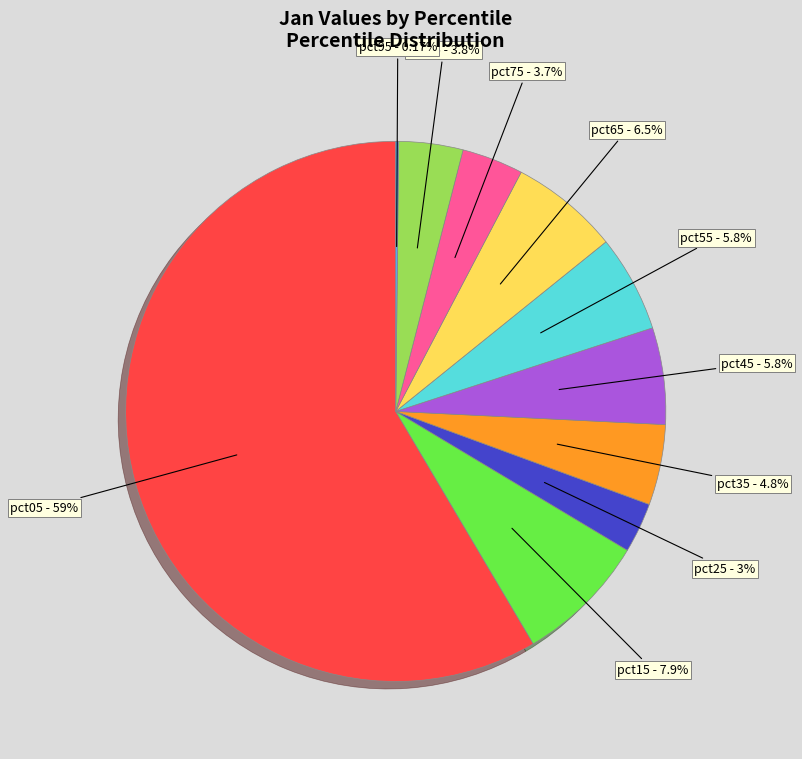

Is there a majority slice in this chart?

Yes